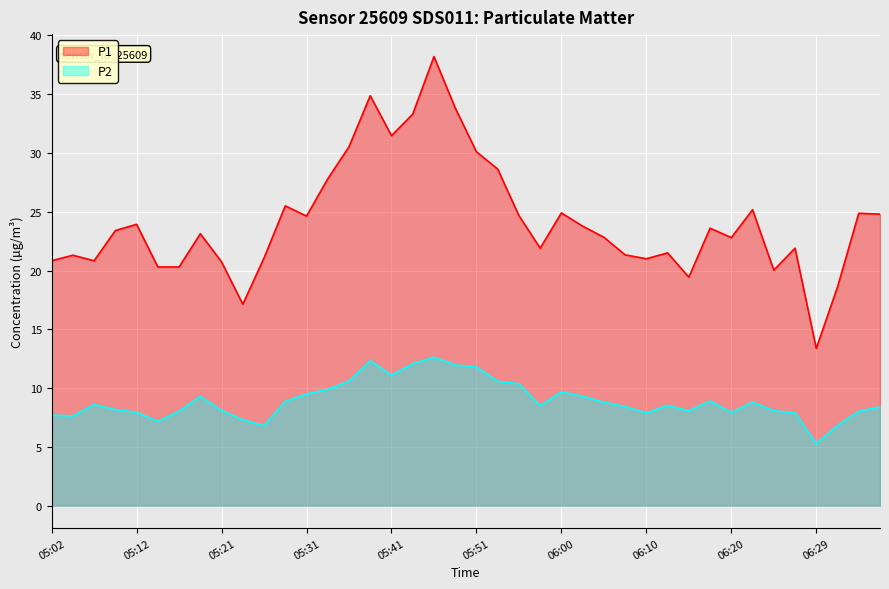

How many lines are shown in the chart?

2